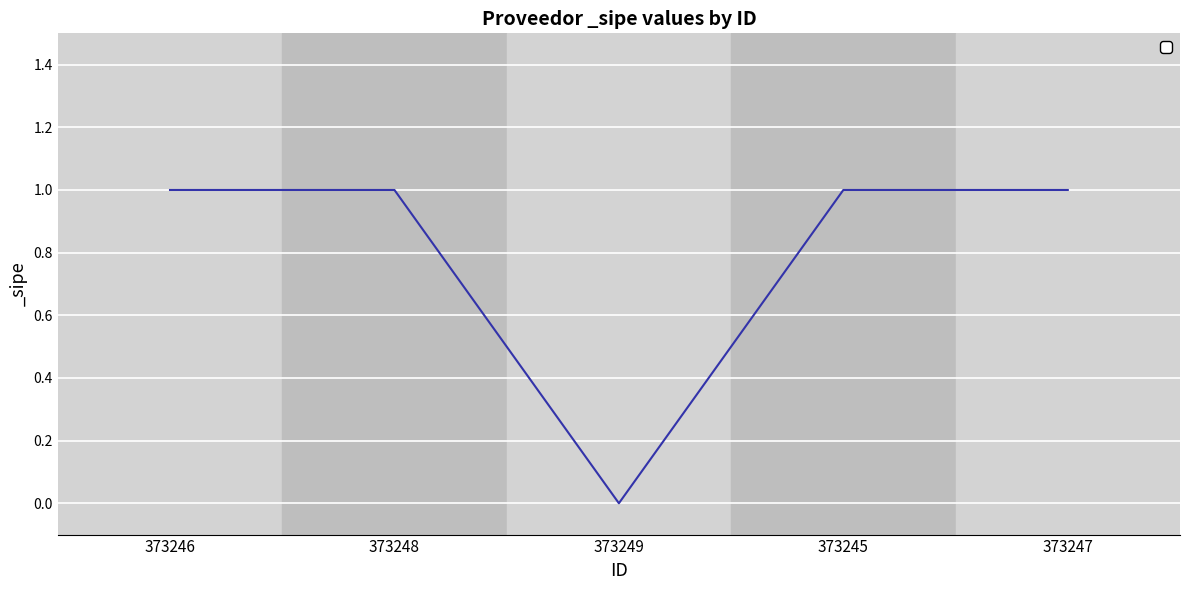

What is the maximum value shown in the chart?

1